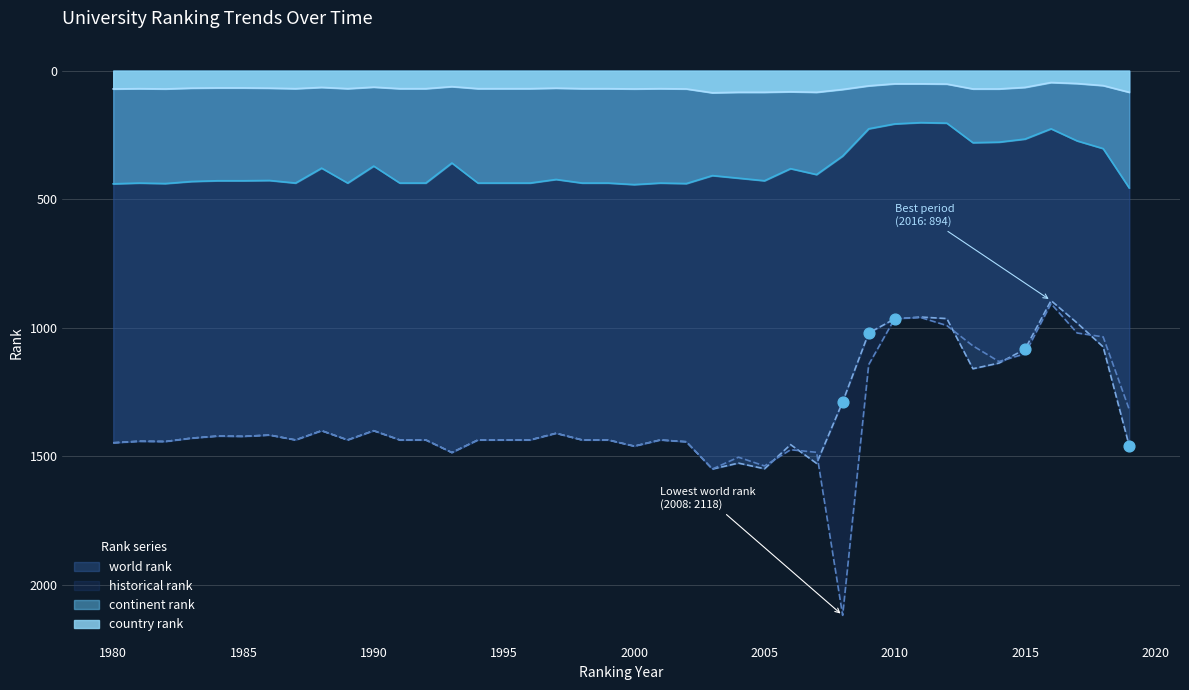

Which series reaches the maximum Y coordinate?

historical rank